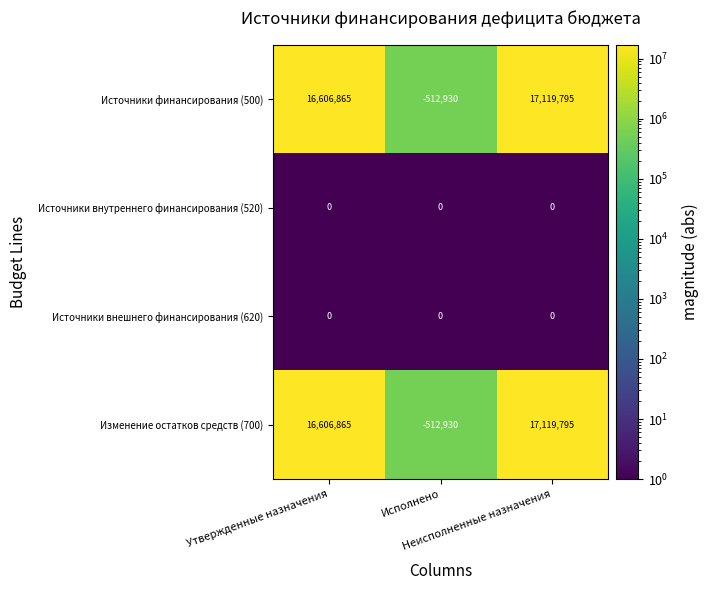

What is the difference between the maximum and minimum values in the Изменение остатков средств (700) series?

17632725